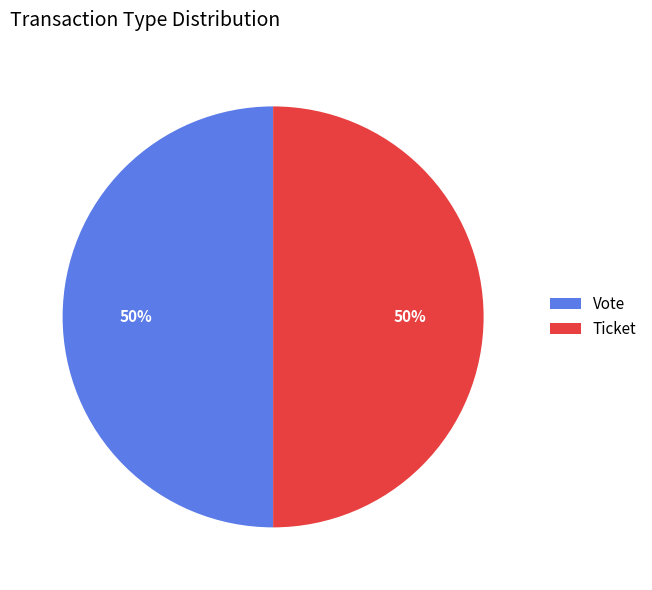

What percentage is the Ticket slice, to the nearest percent?

50%